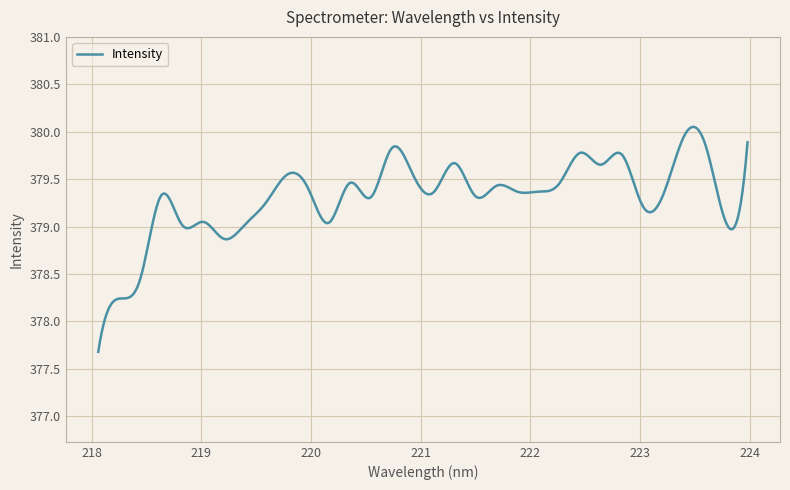

What is the sum of all values?

151723.6